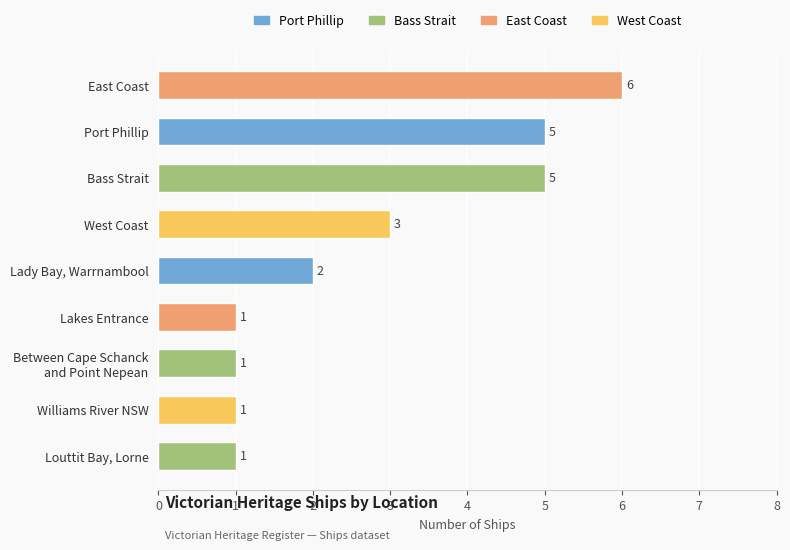

Reading top to bottom, extract all data points from this chart.

6	5	5	3	2	1	1	1	1